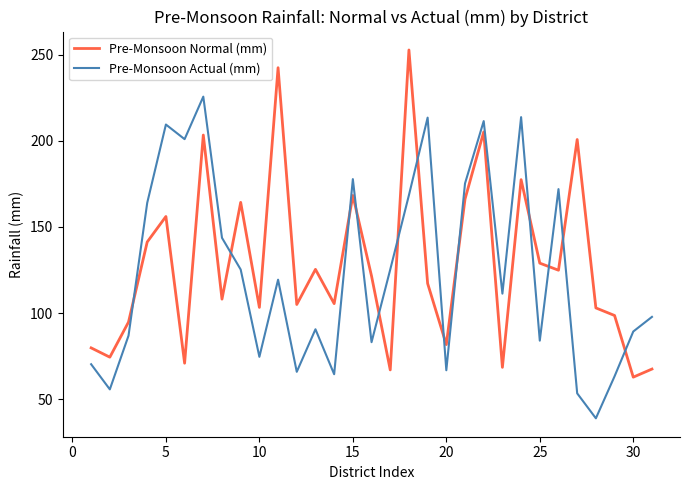

True or false: Pre-Monsoon Normal (mm) and Pre-Monsoon Actual (mm) cross at least once.

True